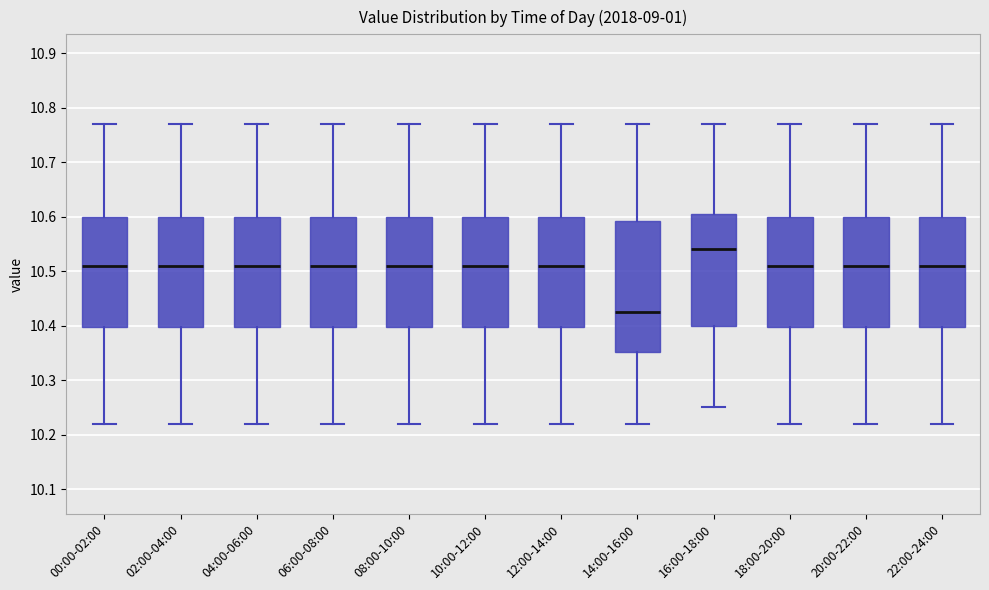

Where is the lower edge of the box for 22:00-24:00 on the y-axis? The values are not printed on the chart, so give them approximately, as read against the axis.

10.40